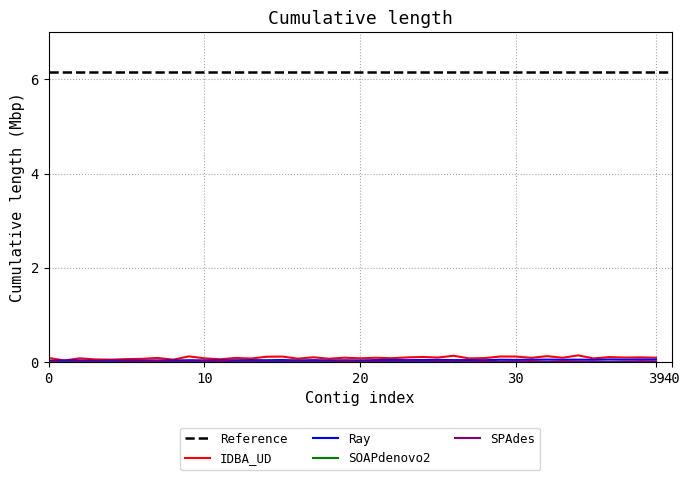

What is the label of the 33rd point from the right?

7